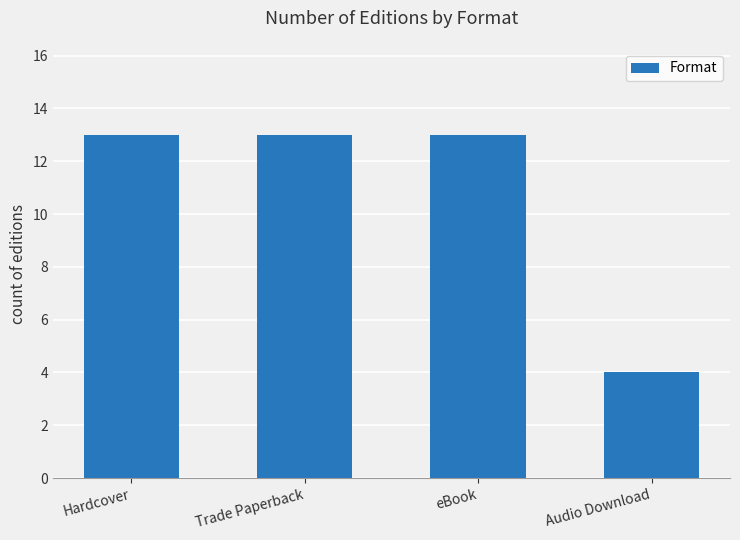

What is the label of the 2nd bar from the left?

Trade Paperback